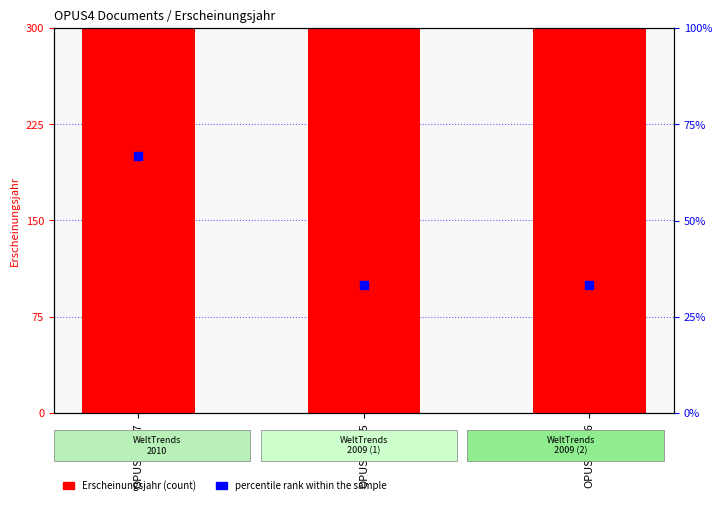

Which series contains the highest Y value?

Erscheinungsjahr